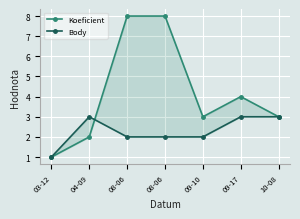

The value of Koeficient at 09-17 is 4. True or false?

True